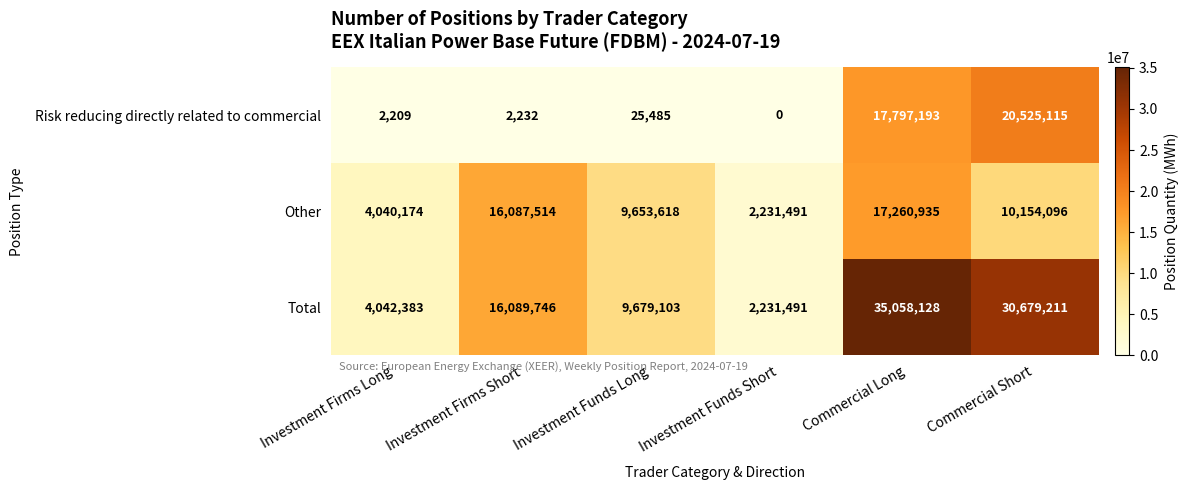

What is the minimum value for Other?

2231491